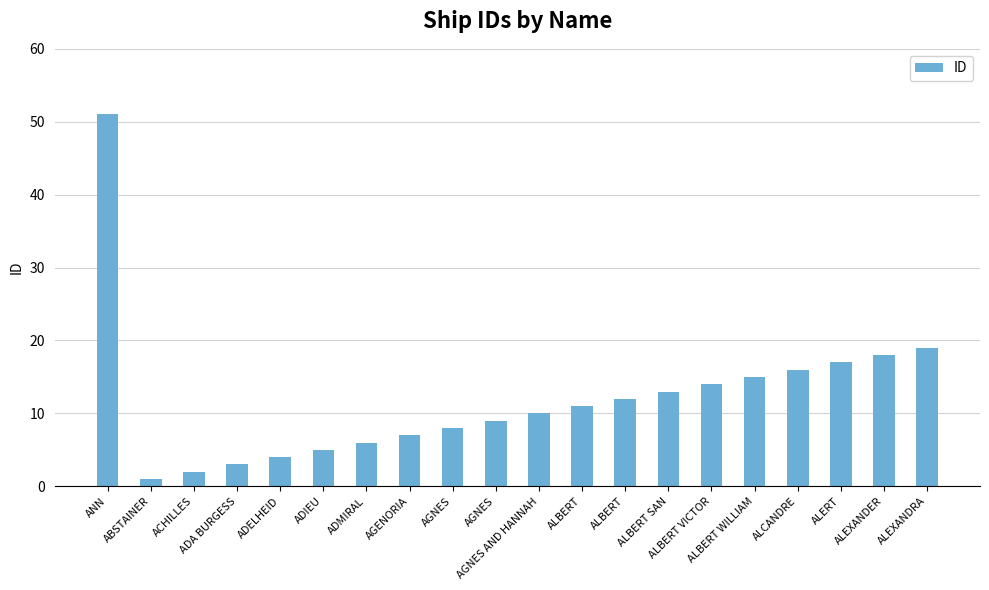

Count the number of categories in the chart.

20